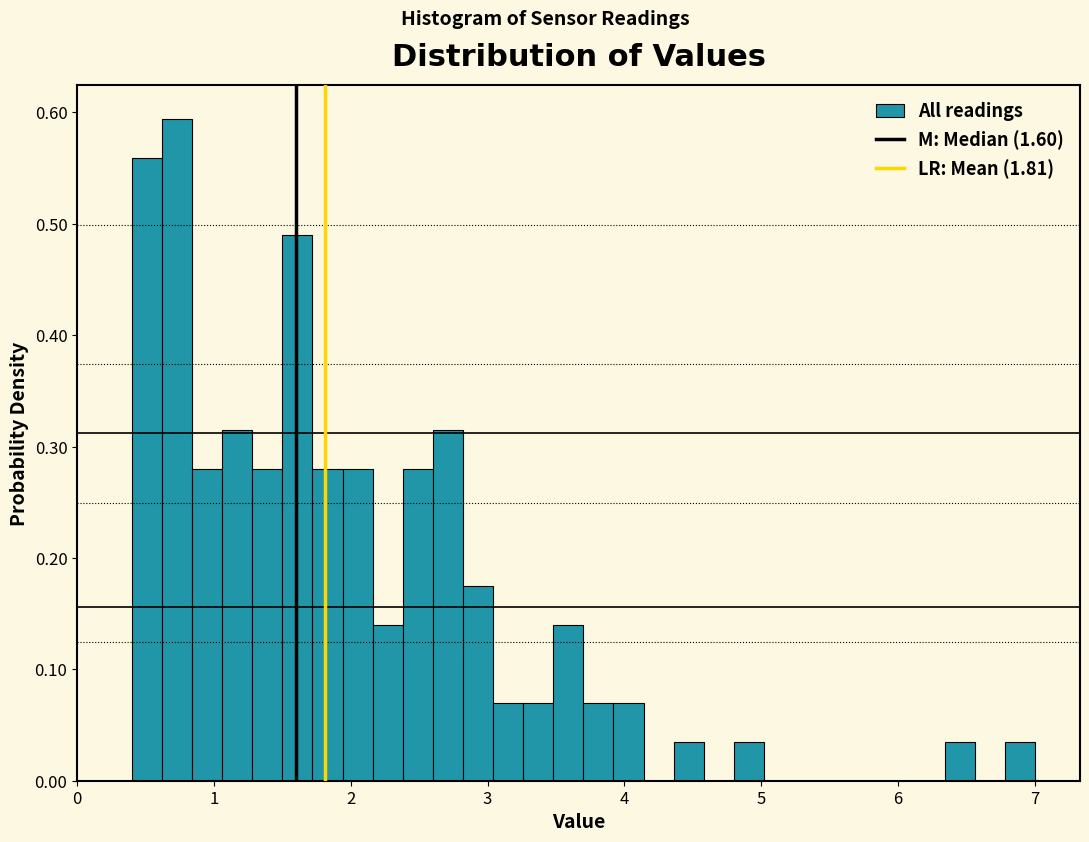

Around what value on the x-axis is the tallest bar? Give the approximate position of its centre, as read against the axis.

0.7